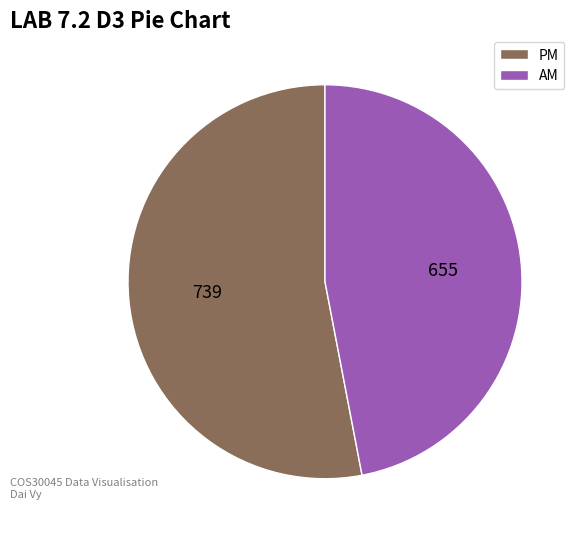

Which has a higher value, AM or PM?

PM